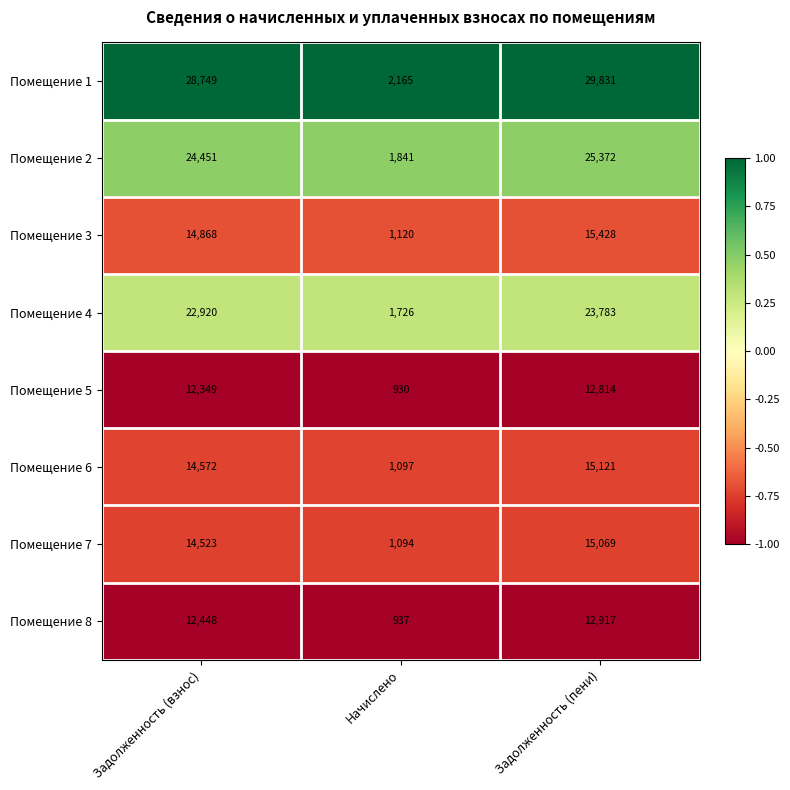

At Задолженность (пени), list the series in order from largest to smallest.

Помещение 1, Помещение 2, Помещение 4, Помещение 3, Помещение 6, Помещение 7, Помещение 8, Помещение 5